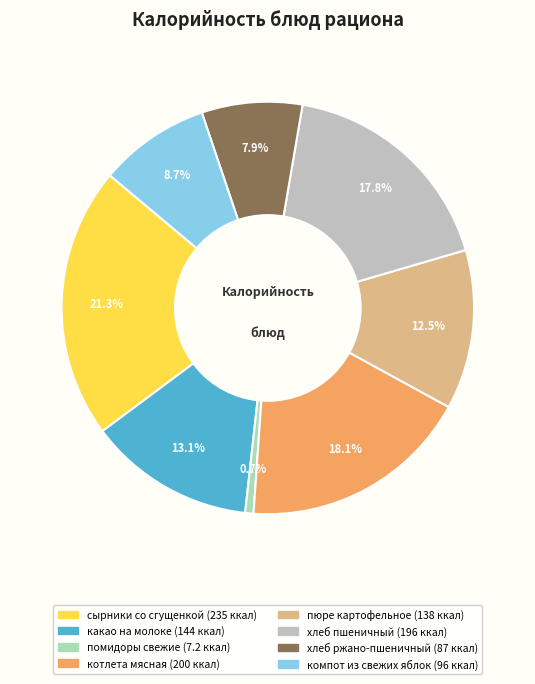

Does хлеб пшеничный account for over 50% of the chart?

No